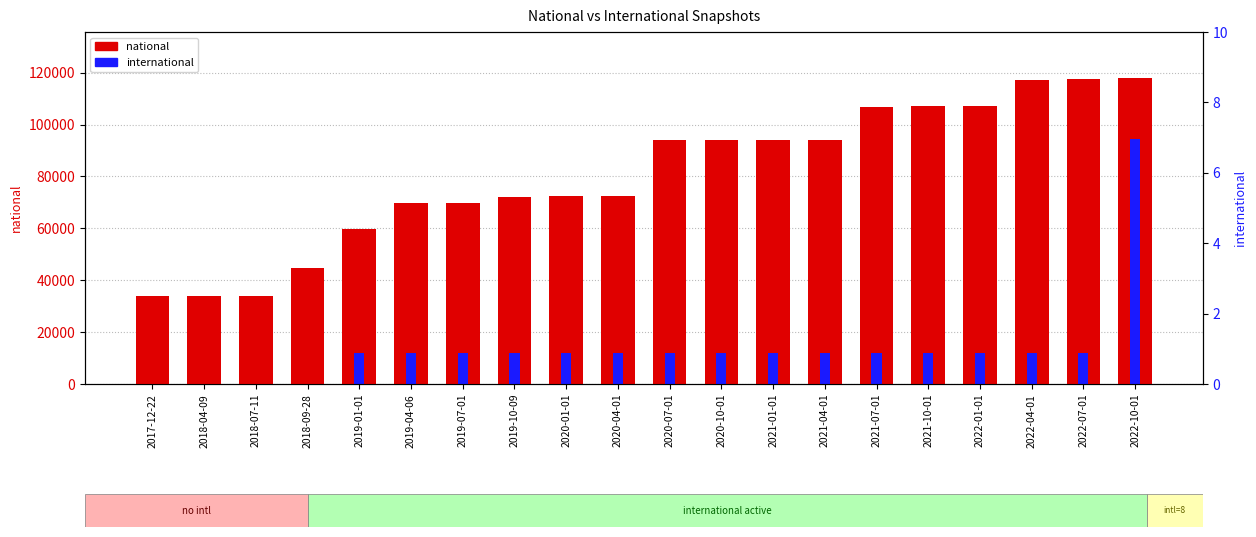

What is the value of the national bar at the 13th from the left?

93981.0